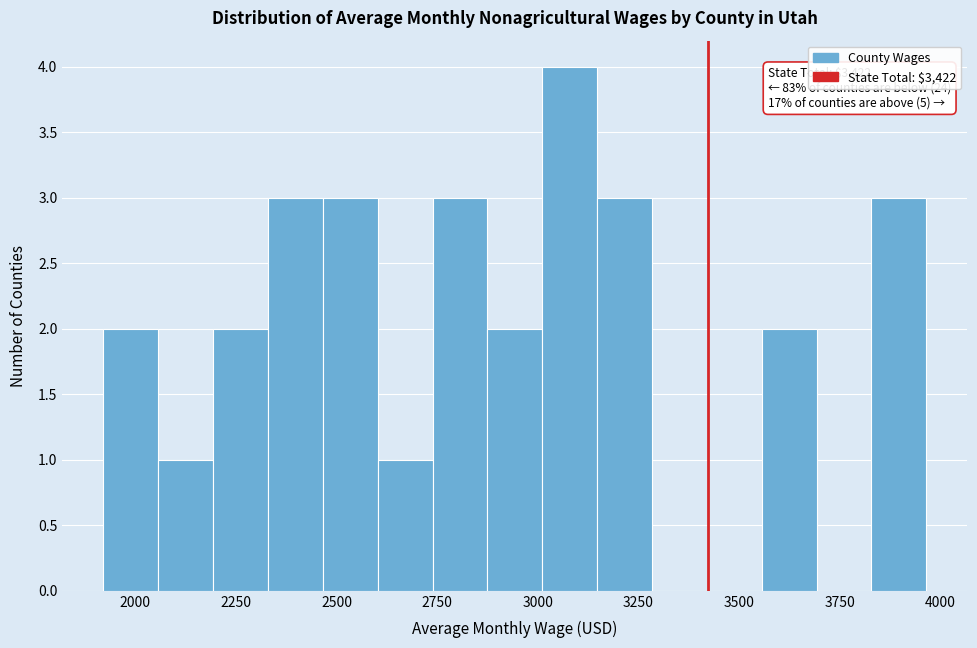

Around what value on the x-axis is the tallest bar? Give the approximate position of its centre, as read against the axis.

3100